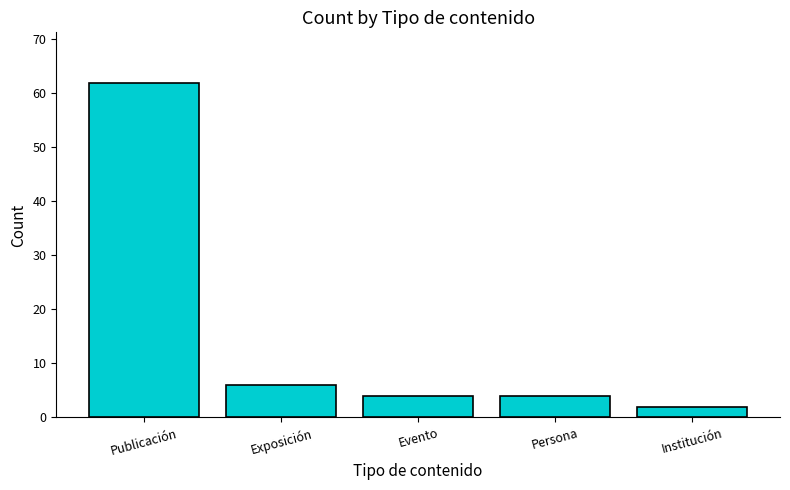

What is the change in value from Exposición to Persona?

-2